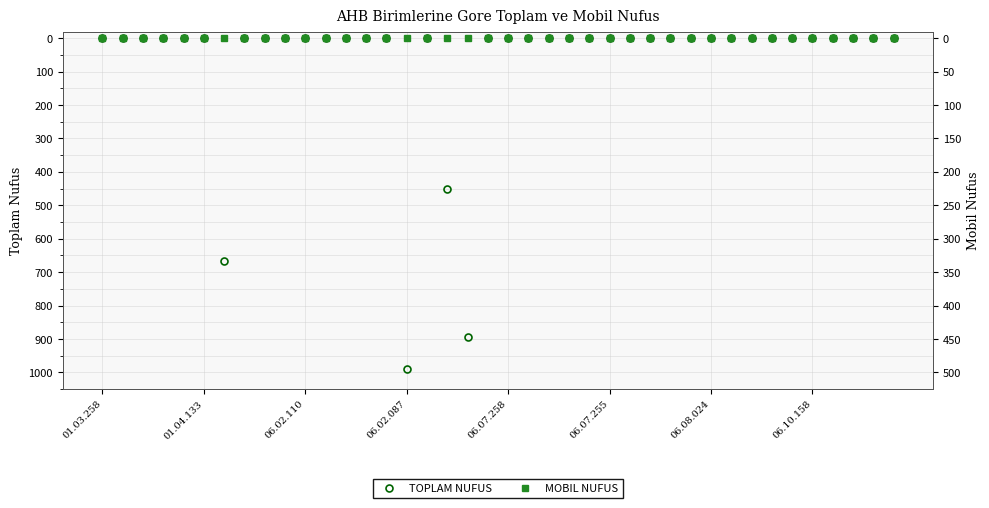

True or false: MOBIL NUFUS has a value of 0 at 26.

True